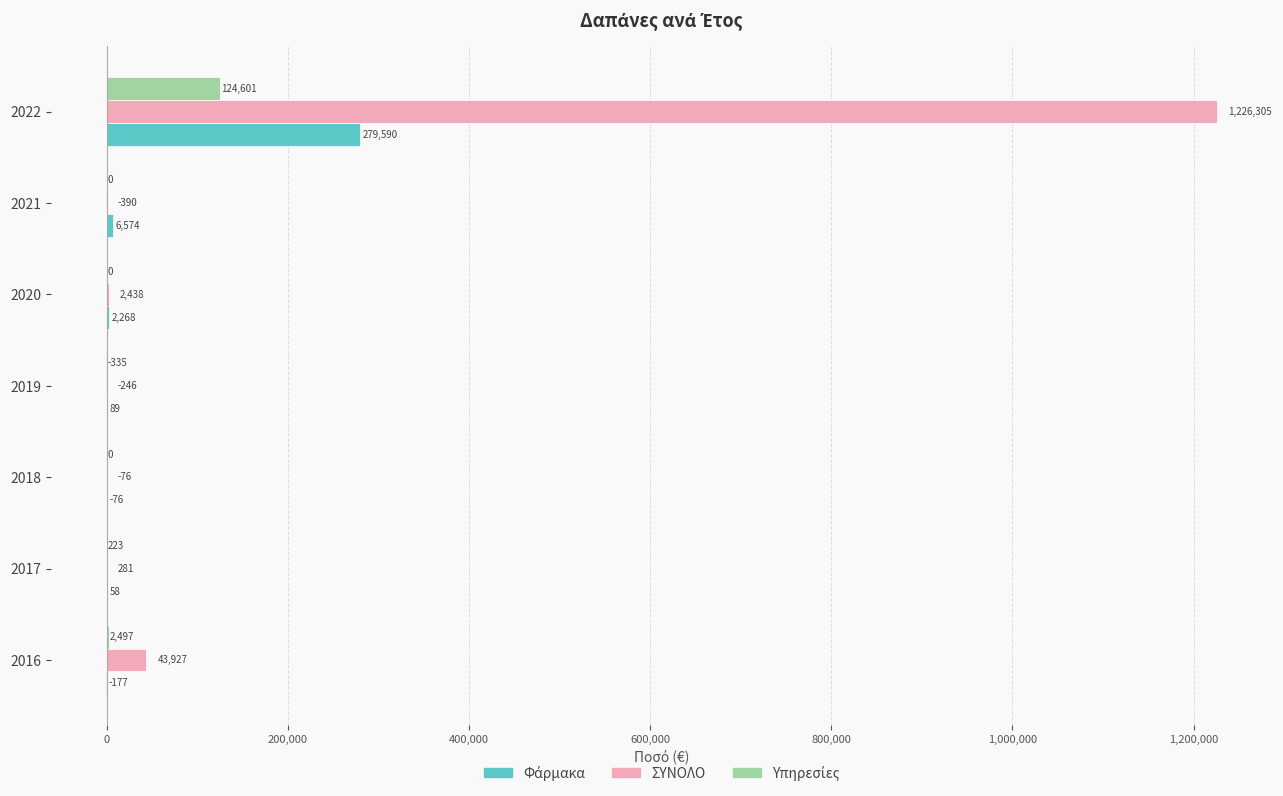

Which series has the largest total across all categories?

ΣΥΝΟΛΟ